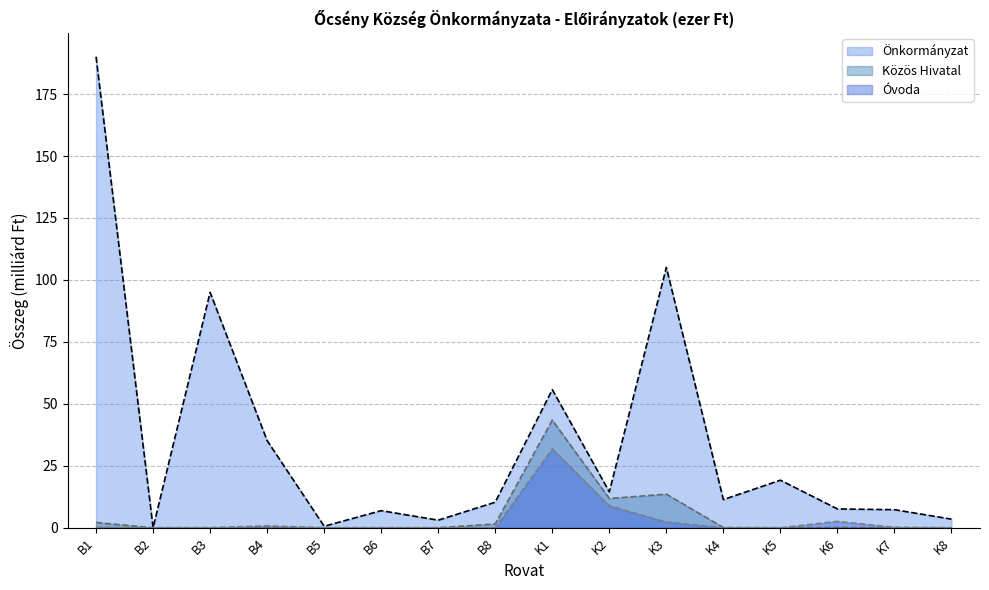

How many values in the Közös Hivatal series exceed 0?

8